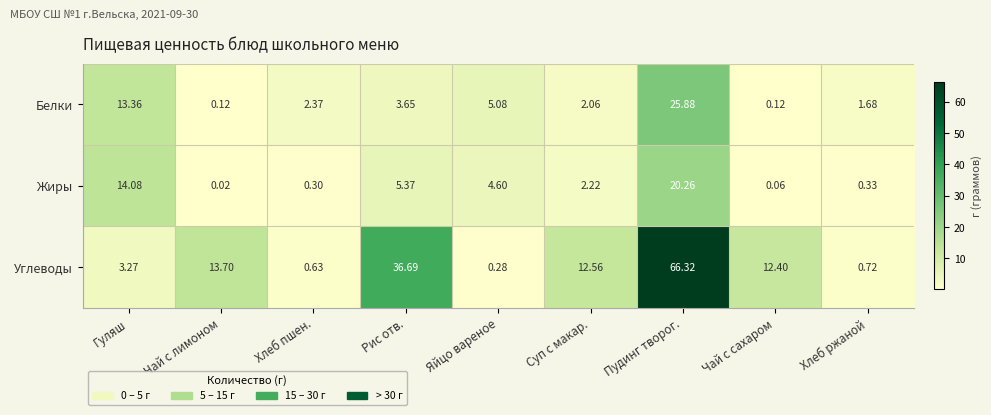

Count the number of categories in the chart.

9